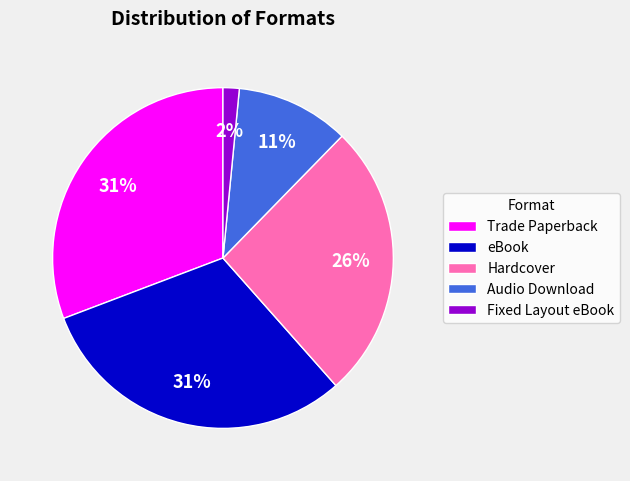

To the nearest percent, what is the difference between the largest and smallest slice percentages?

29%